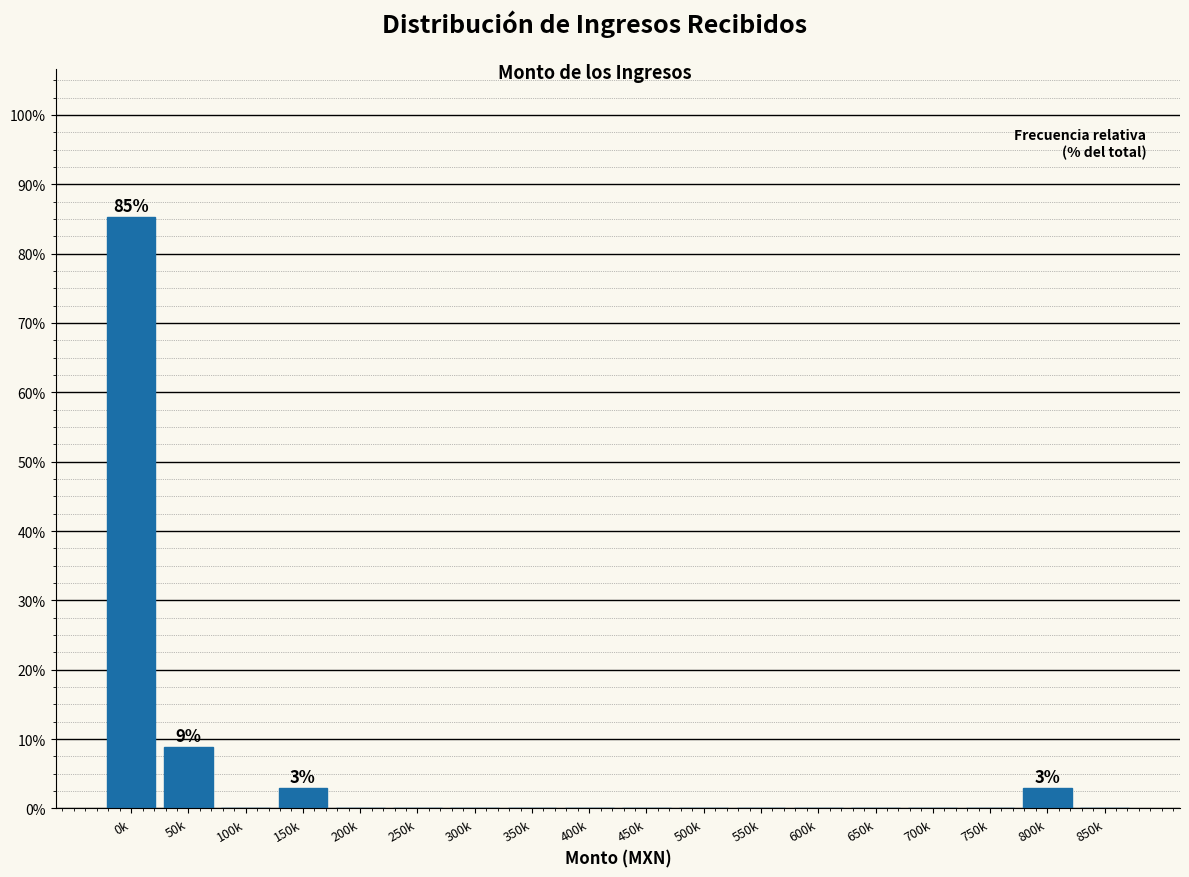

Reading left to right, transcribe all the data shown in this chart.

0k=85.3	50k=8.8	100k=0.0	150k=2.9	200k=0.0	250k=0.0	300k=0.0	350k=0.0	400k=0.0	450k=0.0	500k=0.0	550k=0.0	600k=0.0	650k=0.0	700k=0.0	750k=0.0	800k=2.9	850k=0.0